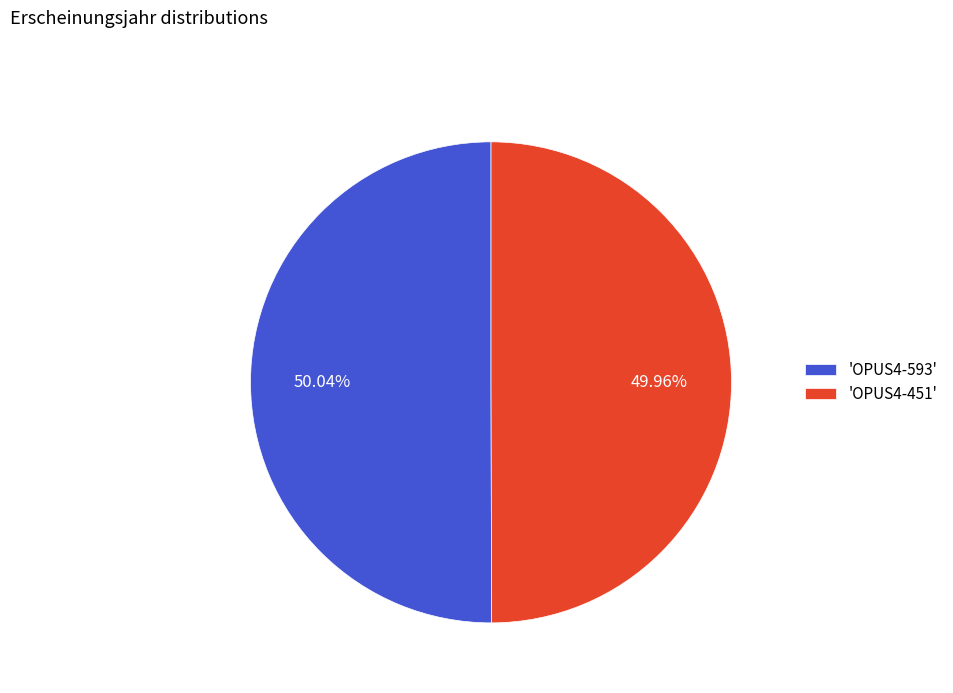

Is there a majority slice in this chart?

Yes